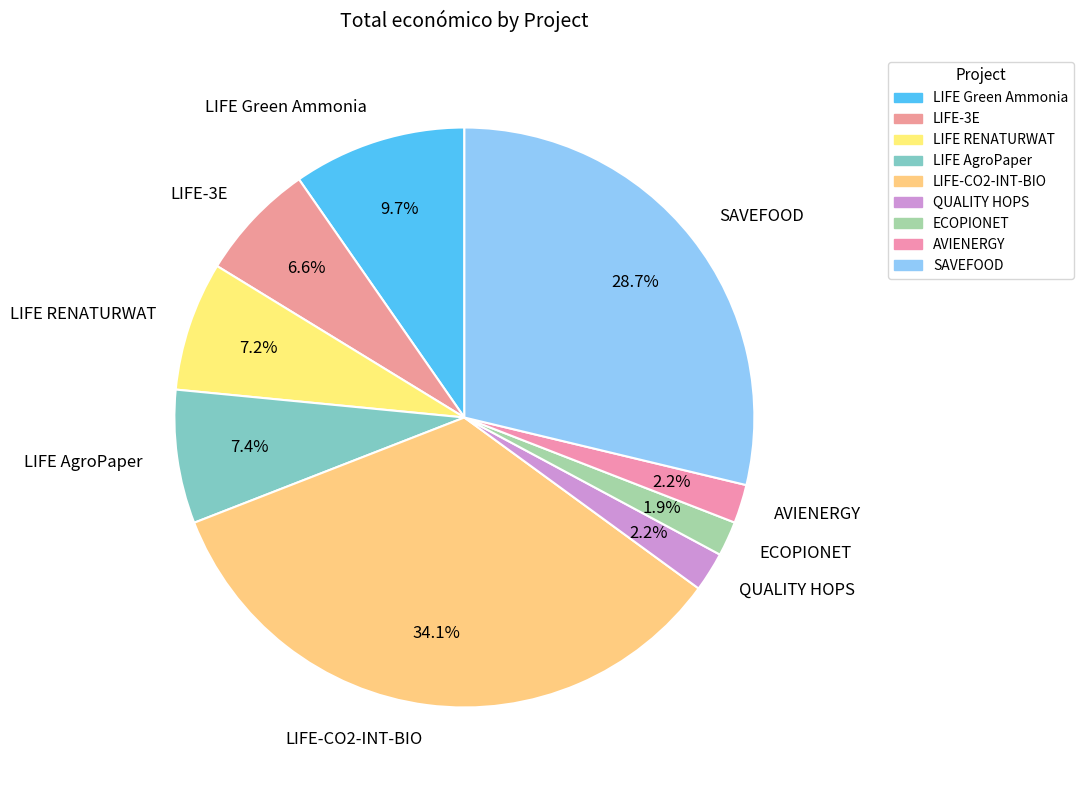

Between LIFE-CO2-INT-BIO and LIFE Green Ammonia, which is larger?

LIFE-CO2-INT-BIO